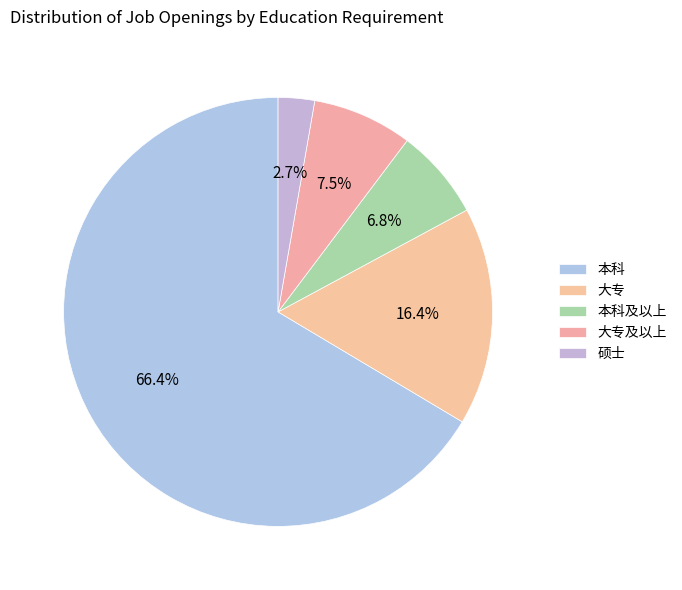

Is it true that 大专 is 16% of the pie?

True